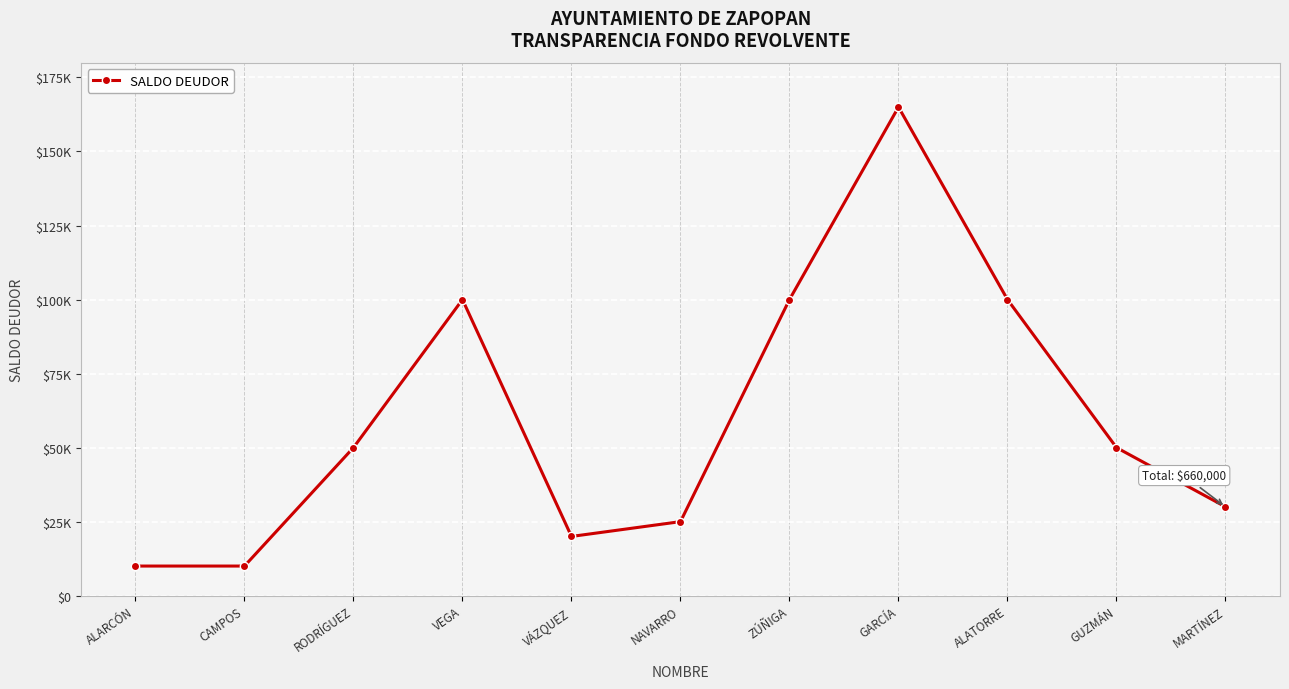

Reading left to right, transcribe all the data shown in this chart.

ALARCÓN=10000	CAMPOS=10000	RODRÍGUEZ=50000	VEGA=100000	VÁZQUEZ=20000	NAVARRO=25000	ZÚÑIGA=100000	GARCÍA=165000	ALATORRE=100000	GUZMÁN=50000	MARTÍNEZ=30000